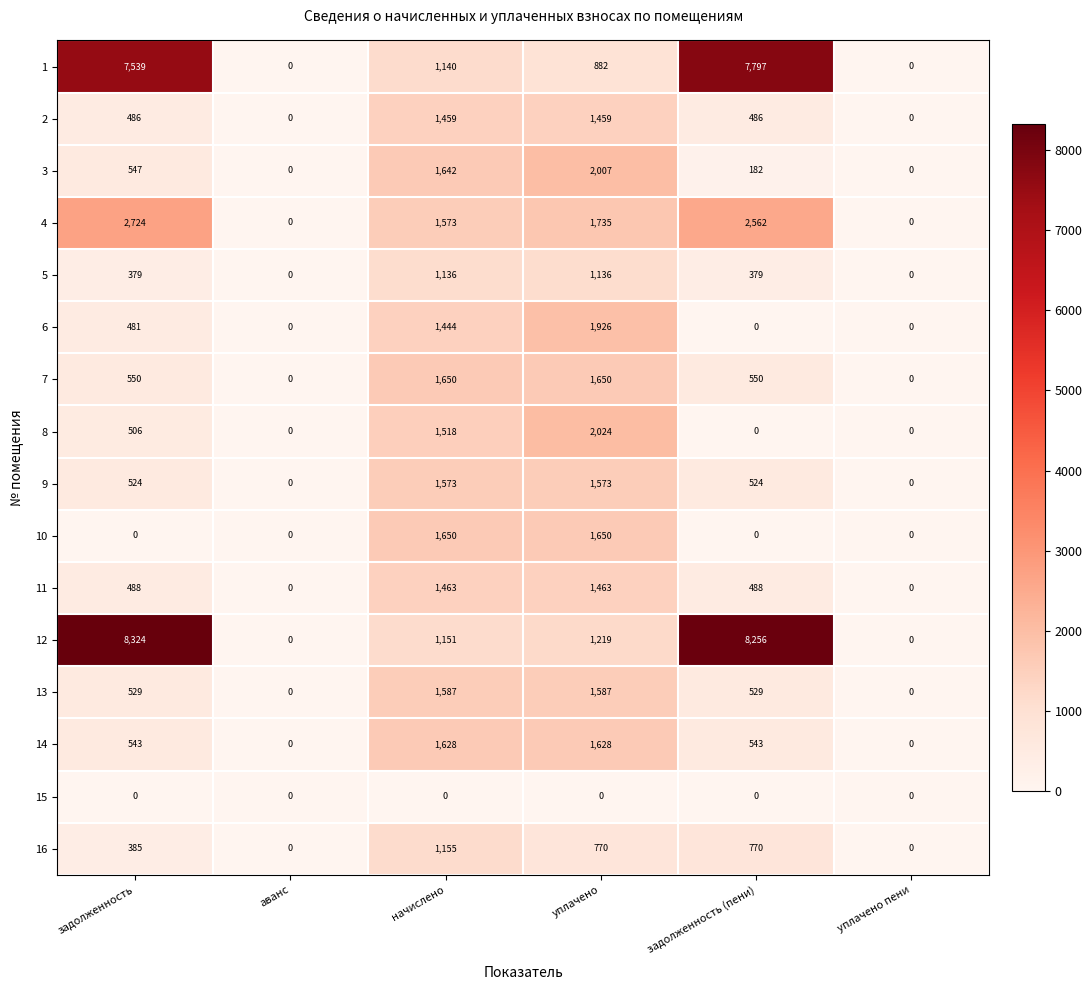

How many 6 values are between 0 and 1444?

5